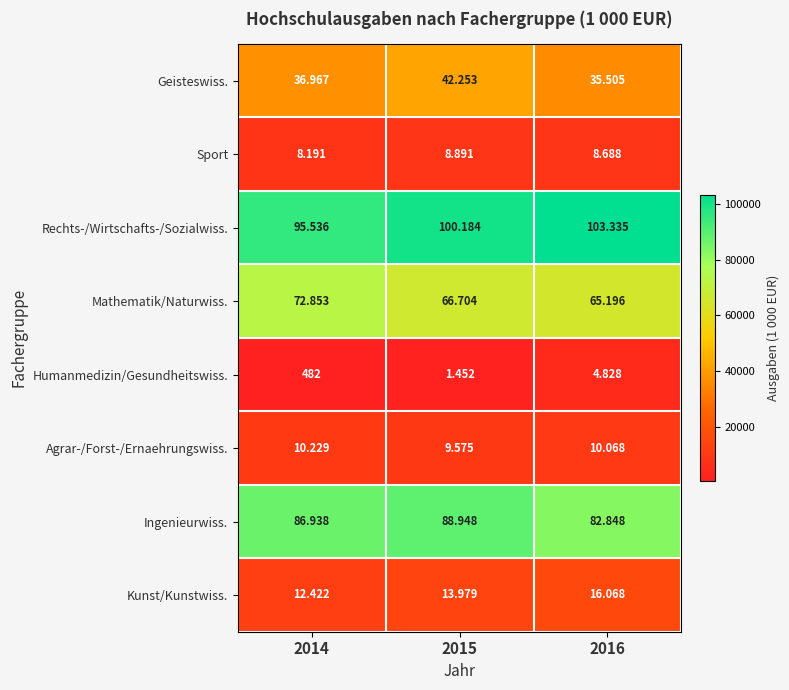

Which series has the largest range (max minus min)?

Rechts-/Wirtschafts-/Sozialwiss.